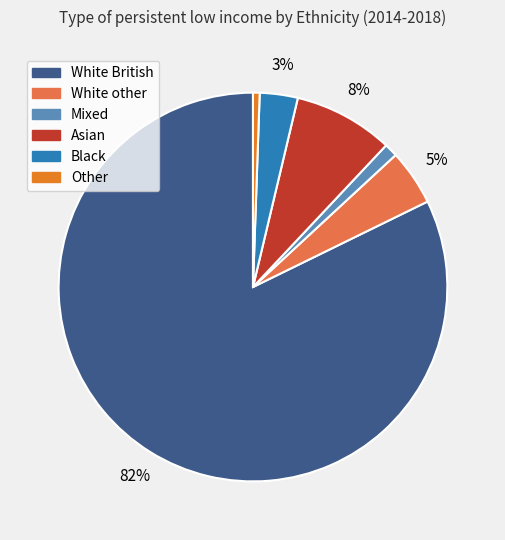

Does White British account for over 50% of the chart?

Yes